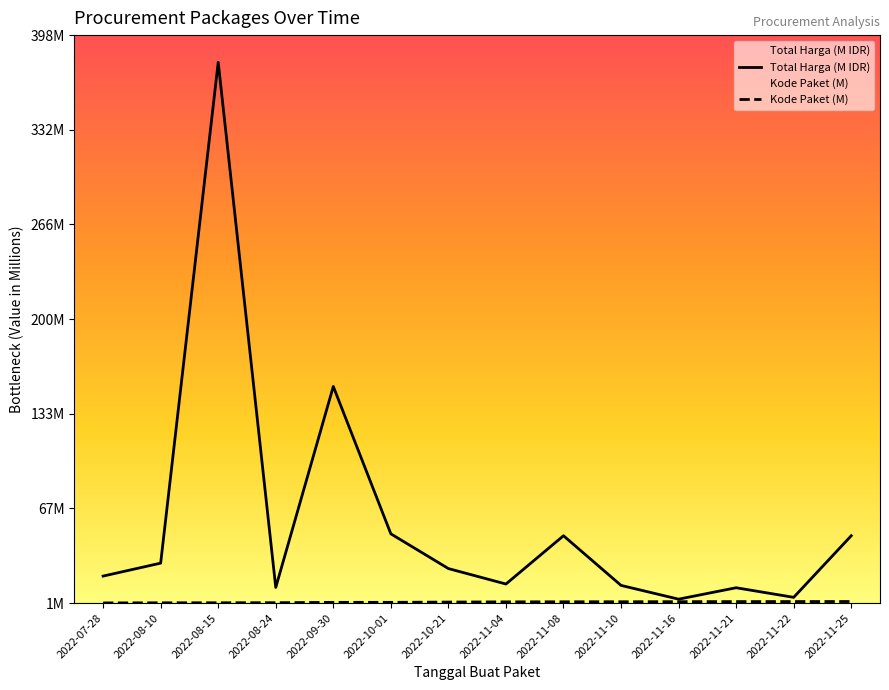

What is the lowest value of the Total Harga series?

3.8